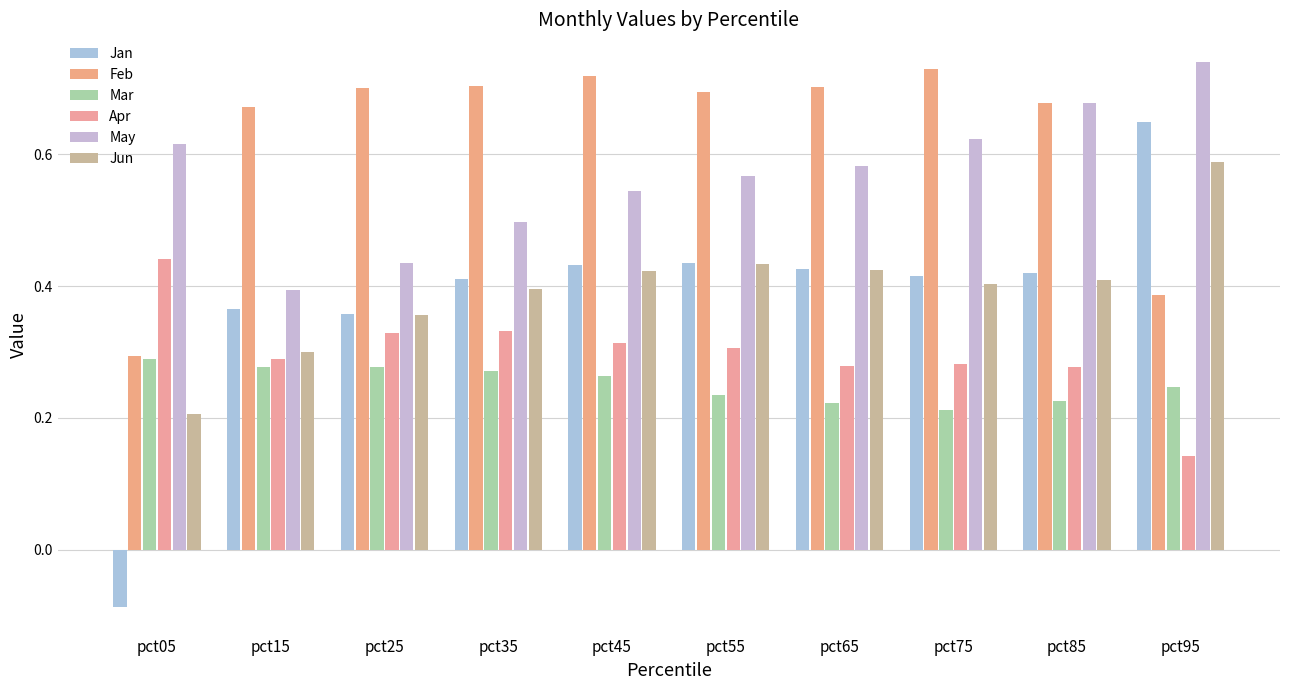

How many bars are there in each group?

6